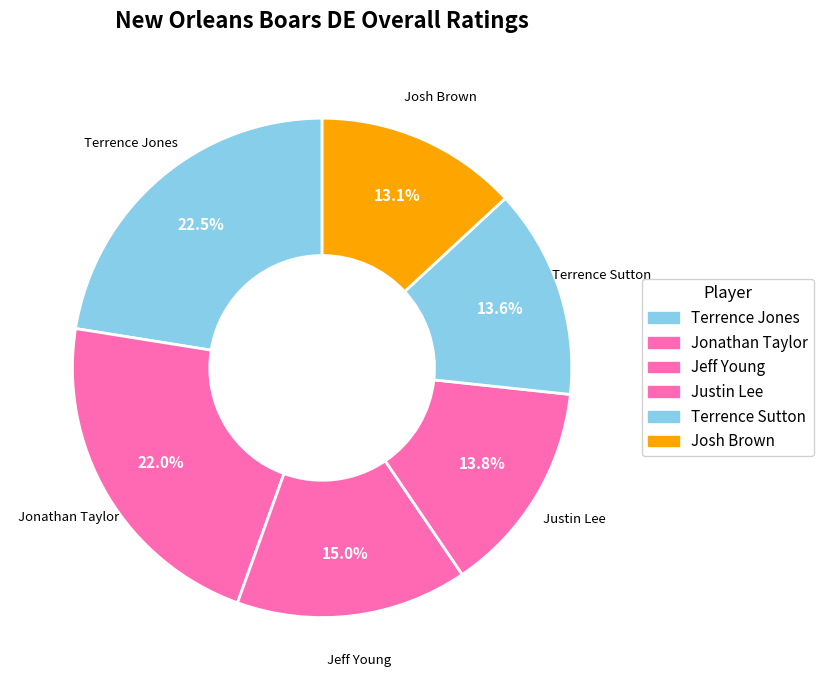

Which slice is the largest?

Terrence Jones